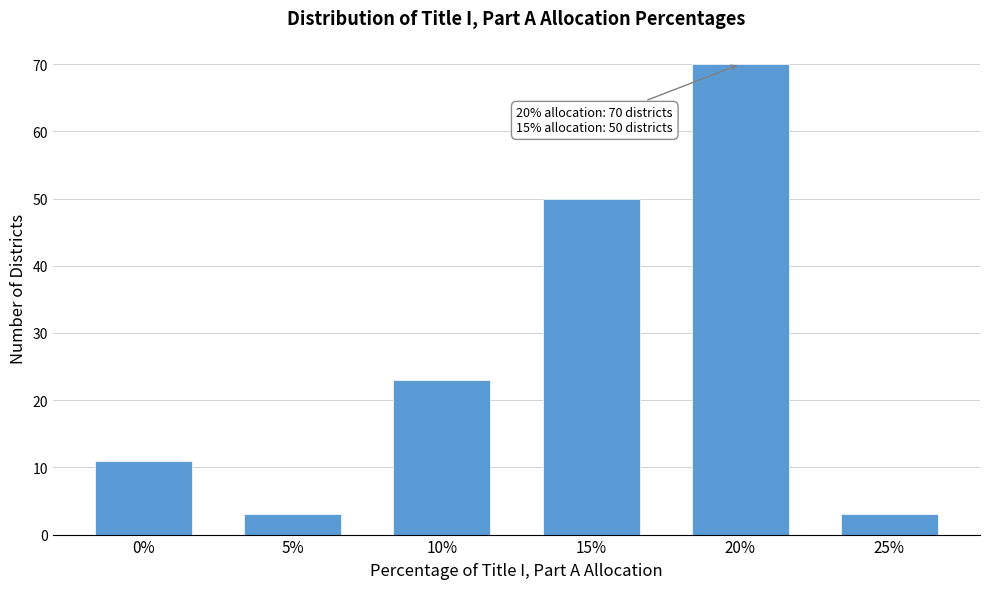

Reading right to left, list all the values displayed in this chart.

3	70	50	23	3	11